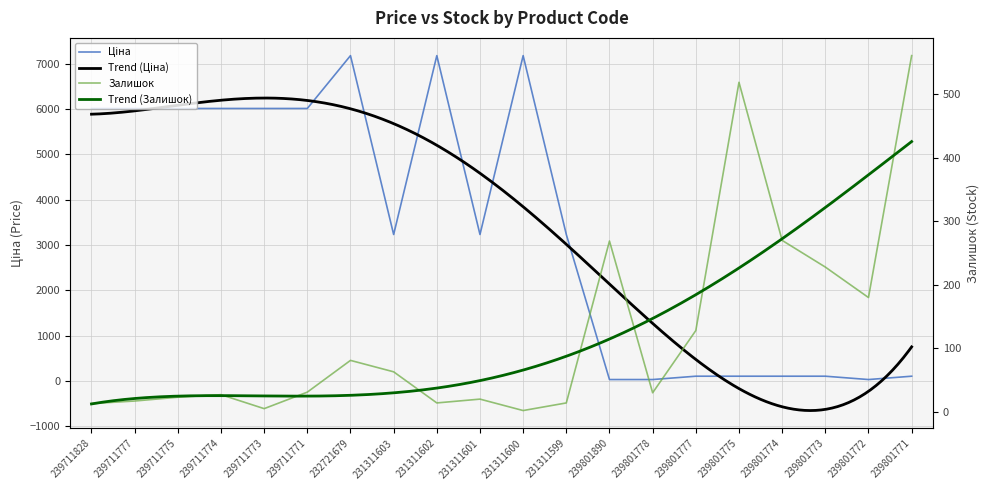

How many values in the Ціна series are below 3228?

8